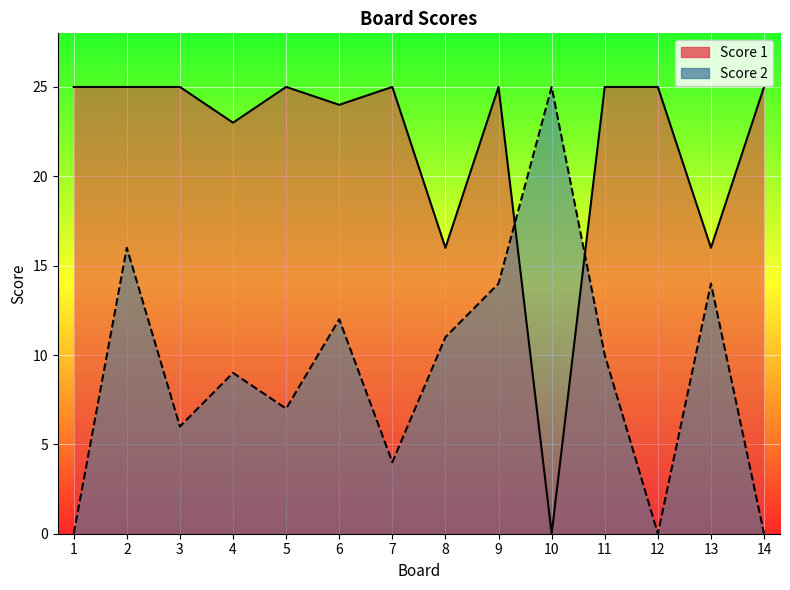

How many lines are shown in the chart?

2